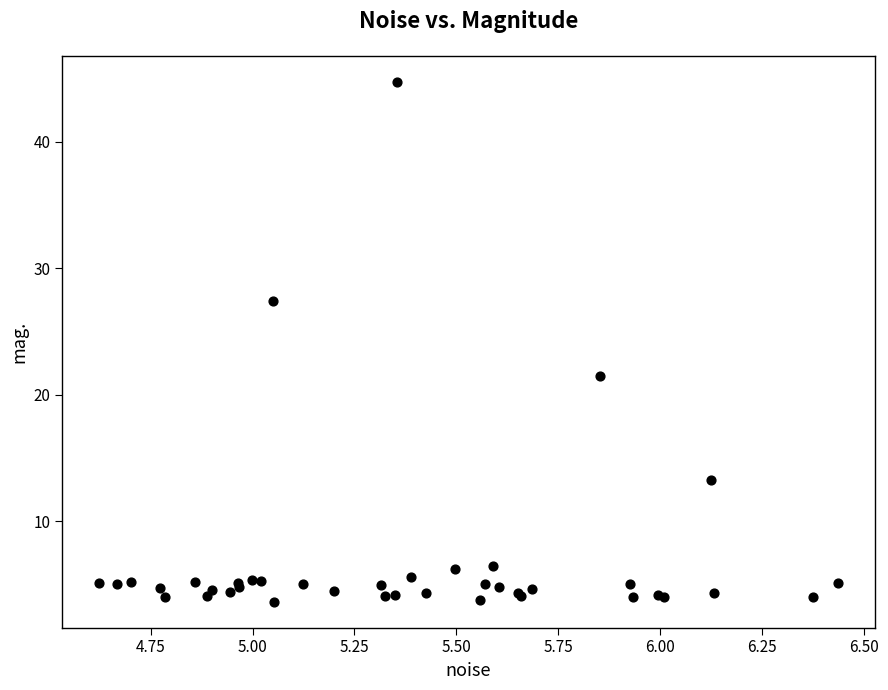

What Y value in the scatter plot is closest to 24?

21.5